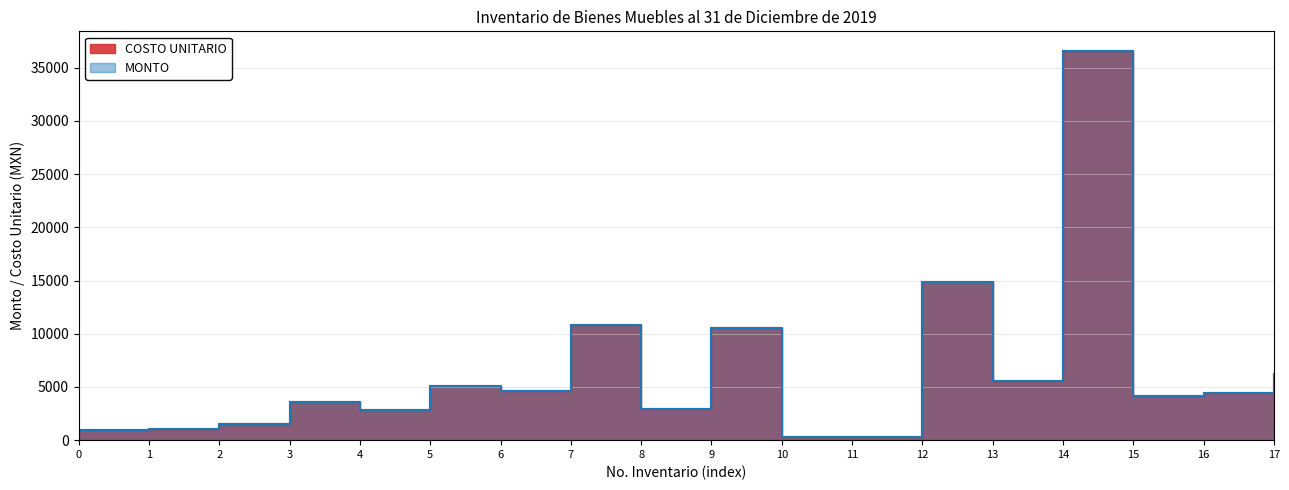

What is the value of the COSTO UNITARIO point at the 17th from the left?

4399.0